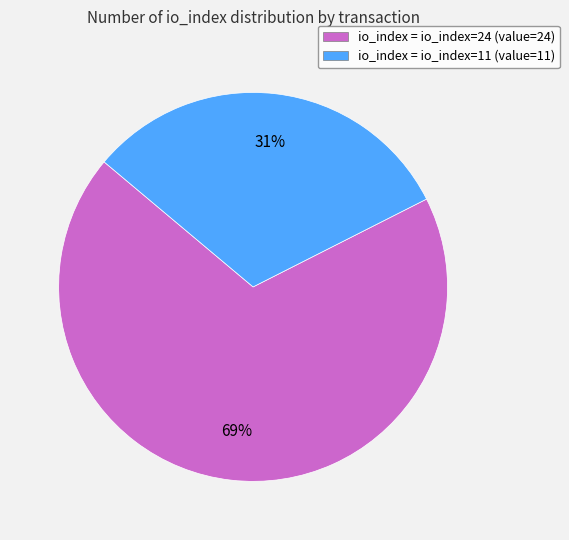

To the nearest percent, what is the average slice percentage?

50%